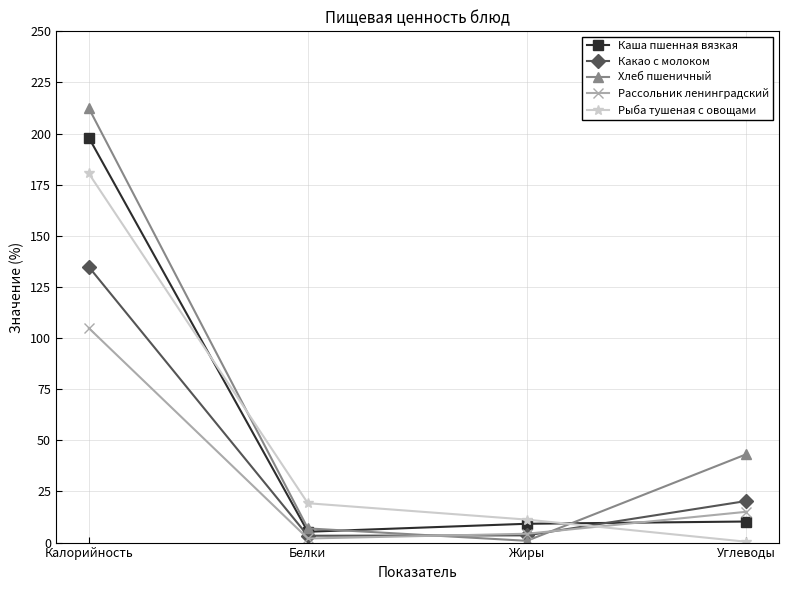

Rank the series at Углеводы from lowest to highest value.

Рыба тушеная с овощами, Каша пшенная вязкая, Рассольник ленинградский, Какао с молоком, Хлеб пшеничный